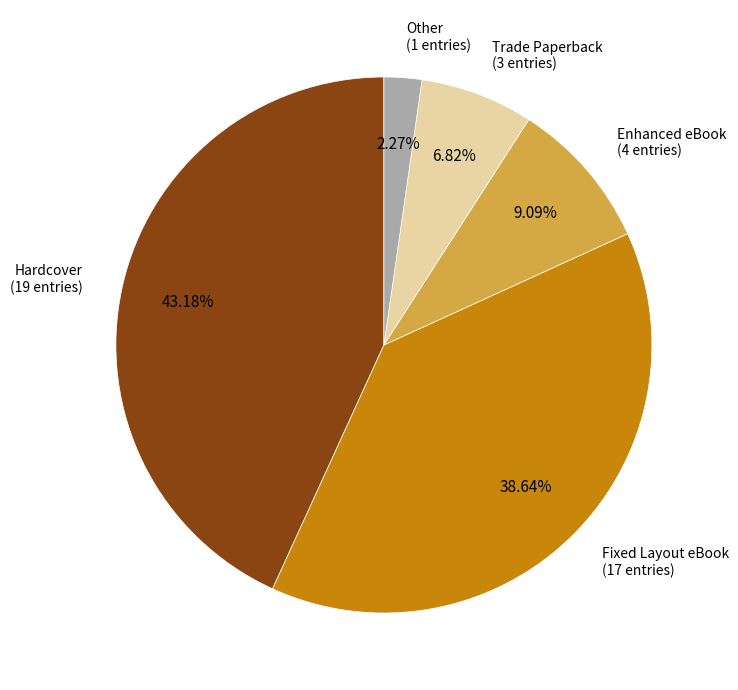

Does any single category account for the majority?

No